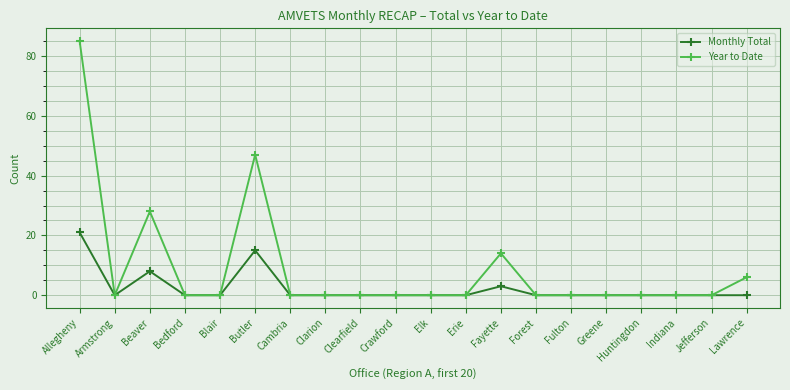

At which category does Monthly Total reach its first local peak?

Beaver